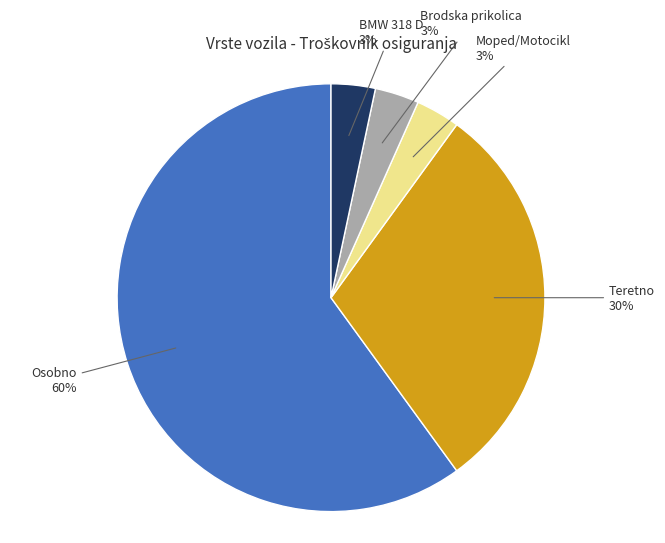

Does any single category account for the majority?

Yes